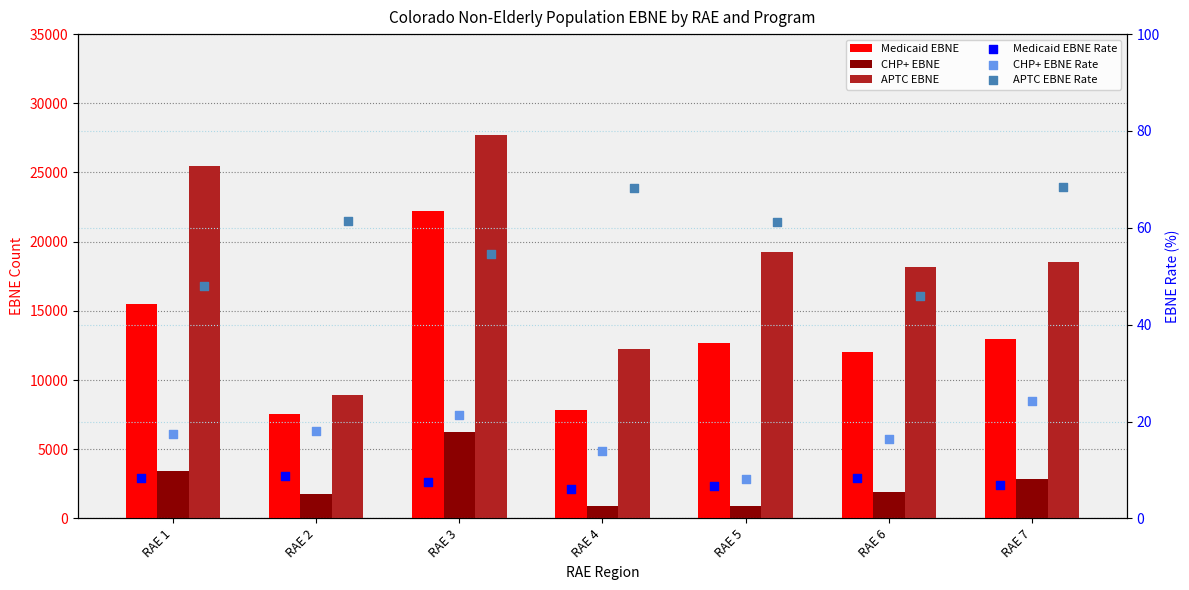

What are all the series names shown in the legend?

Medicaid EBNE, CHP+ EBNE, APTC EBNE, Medicaid EBNE Rate, CHP+ EBNE Rate, APTC EBNE Rate